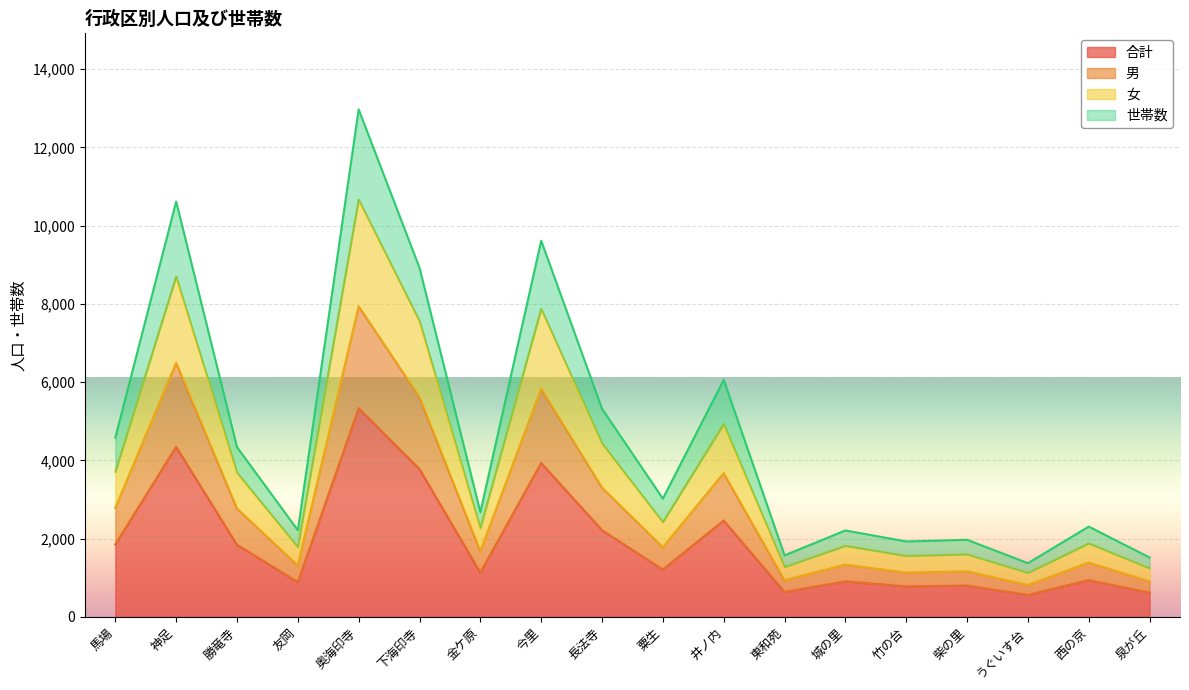

True or false: 合計 has a value of 1378 at 柴の里.

False